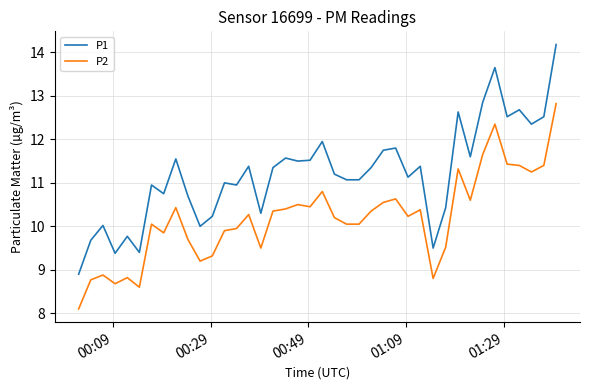

How many distinct data groups are displayed?

2